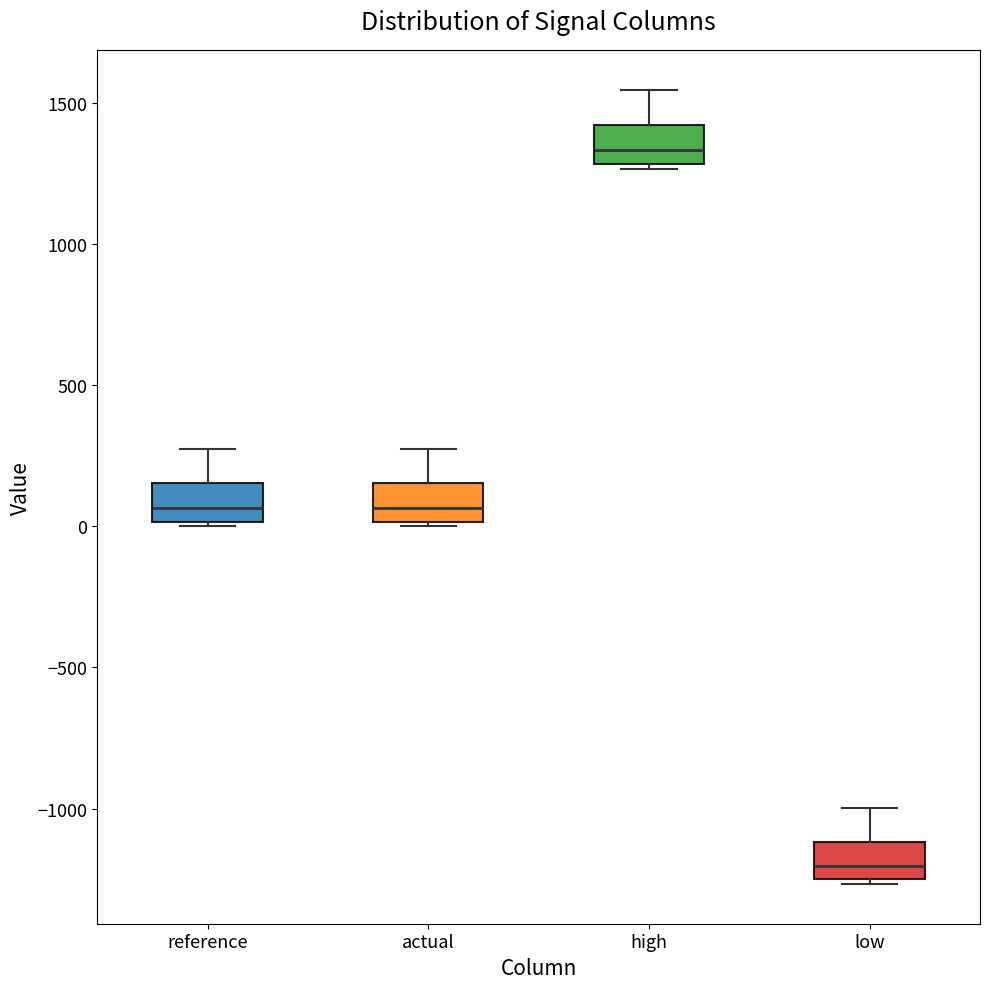

Reading left to right, transcribe this box plot: for each box, give where its median line is, the range the box spans, and where its two whiskers end, as read against the y-axis. The values are not printed on the chart, so give them approximately, as read against the axis.

reference: median 50, box 0 to 150, whiskers 0 (just below the box's lower edge) to 250
actual: median 50, box 0 to 150, whiskers 0 (just below the box's lower edge) to 250
high: median 1350, box 1300 to 1400, whiskers 1250 to 1550
low: median -1200, box -1250 to -1100, whiskers -1250 (just below the box's lower edge) to -1000